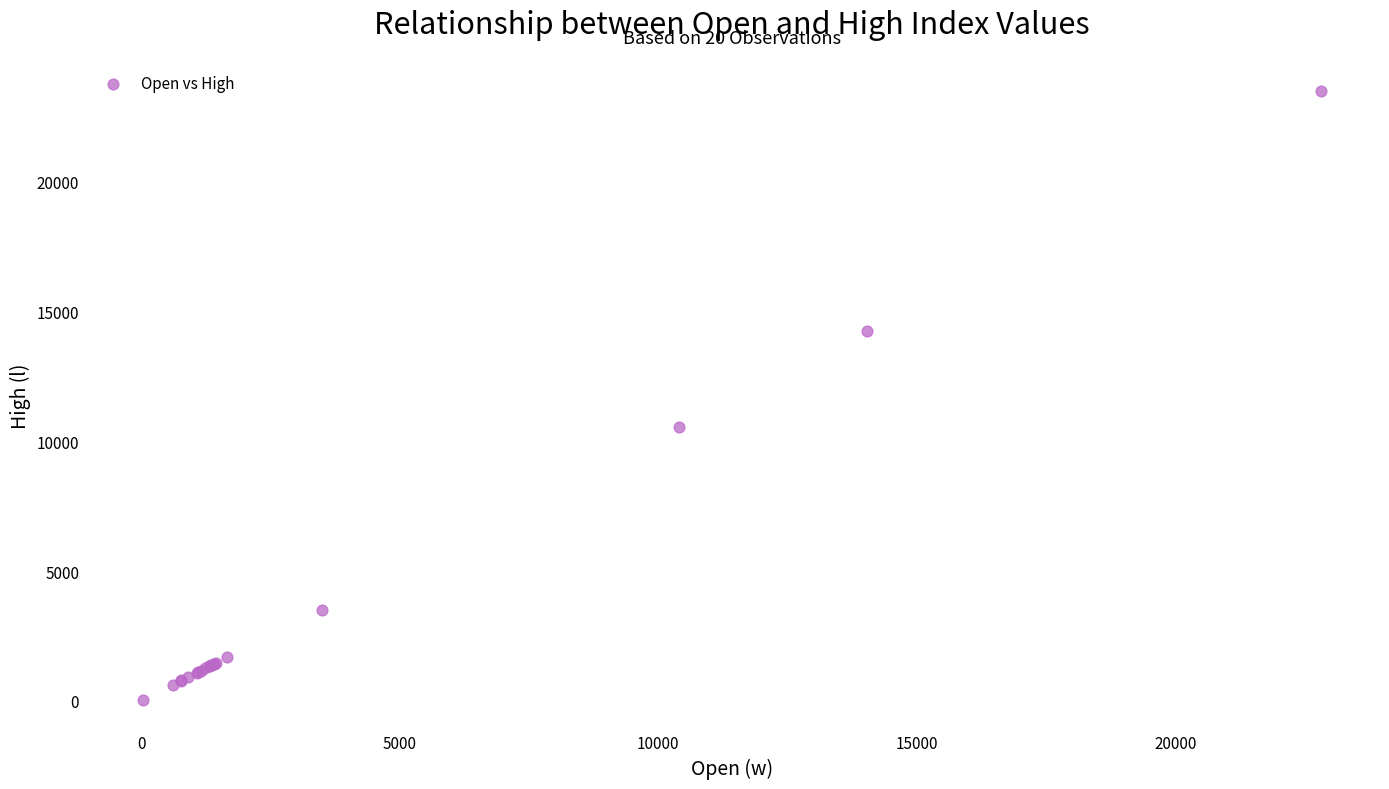

What Y value in the scatter plot is closest to 11761?

10565.5